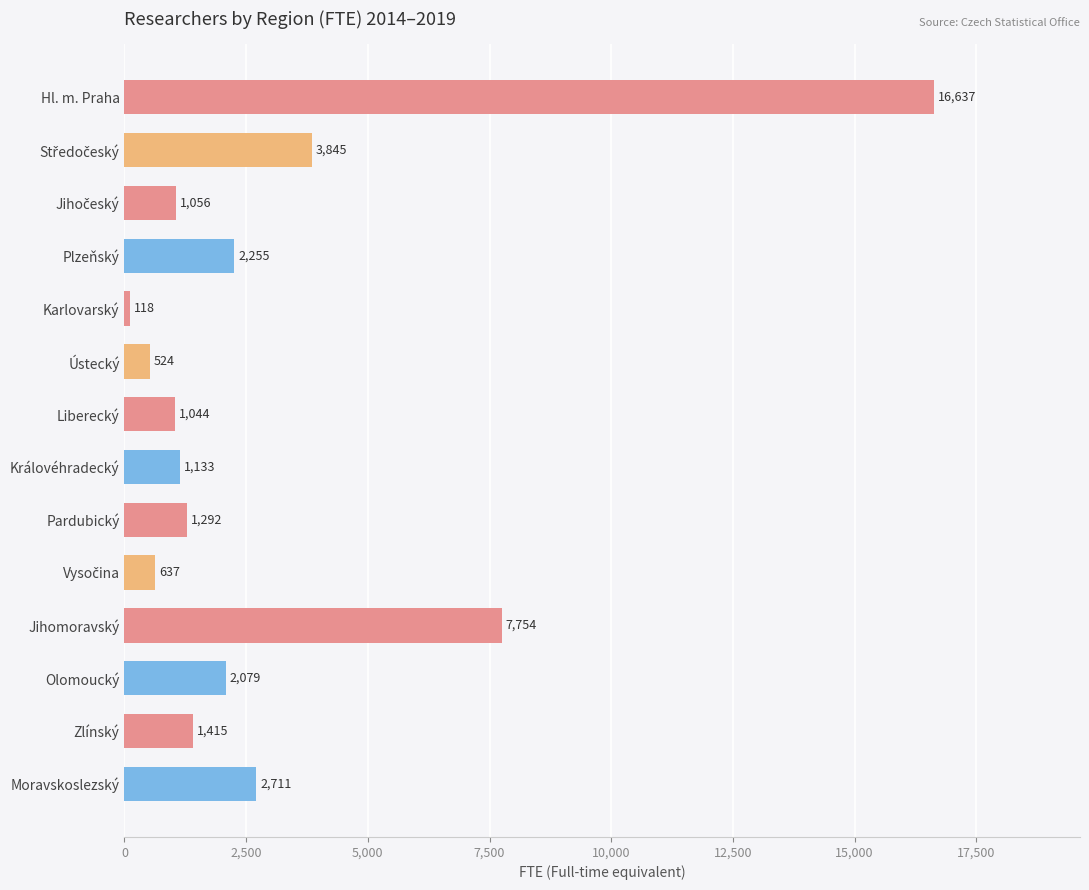

True or false: the data shows 602.7 at Pardubický.

False